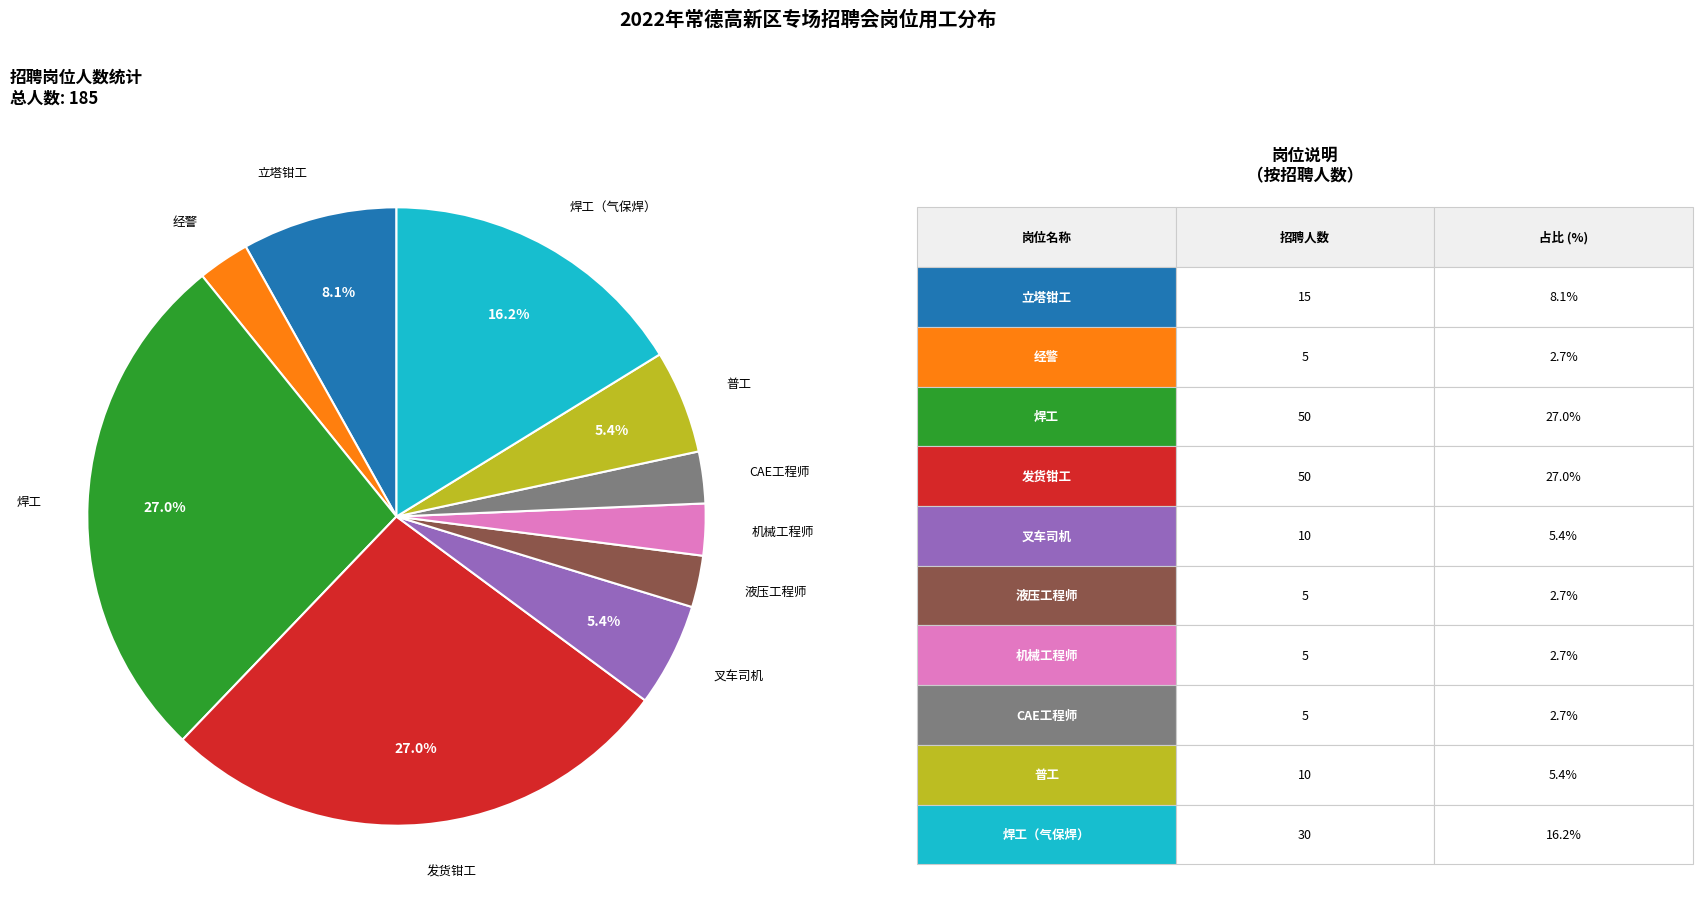

To the nearest percent, what percentage of the pie is 立塔钳工?

8%